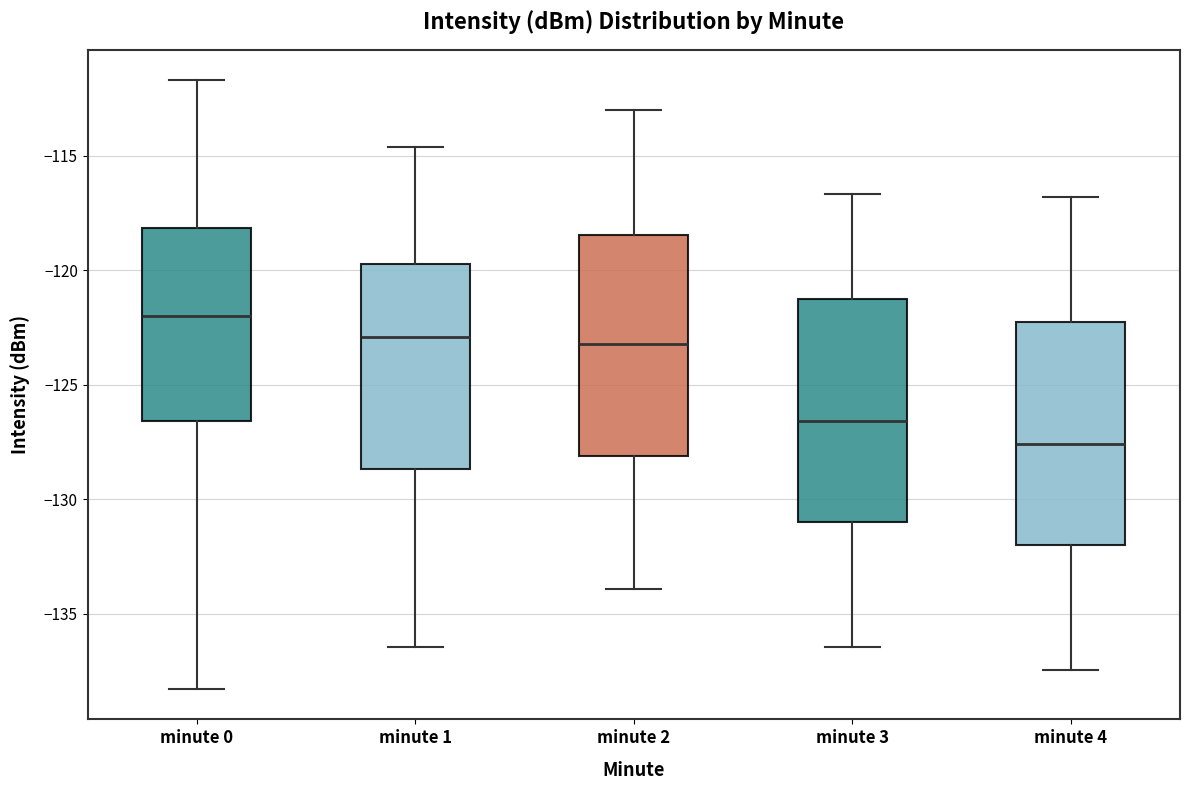

Reading left to right, transcribe this box plot: for each box, give where its median line is, the range the box spans, and where its two whiskers end, as read against the y-axis. The values are not printed on the chart, so give them approximately, as read against the axis.

minute 0: median -122.0, box -126.5 to -118.0, whiskers -138.5 to -111.5
minute 1: median -123.0, box -128.5 to -119.5, whiskers -136.5 to -114.5
minute 2: median -123.0, box -128.0 to -118.5, whiskers -134.0 to -113.0
minute 3: median -126.5, box -131.0 to -121.5, whiskers -136.5 to -116.5
minute 4: median -127.5, box -132.0 to -122.5, whiskers -137.5 to -117.0